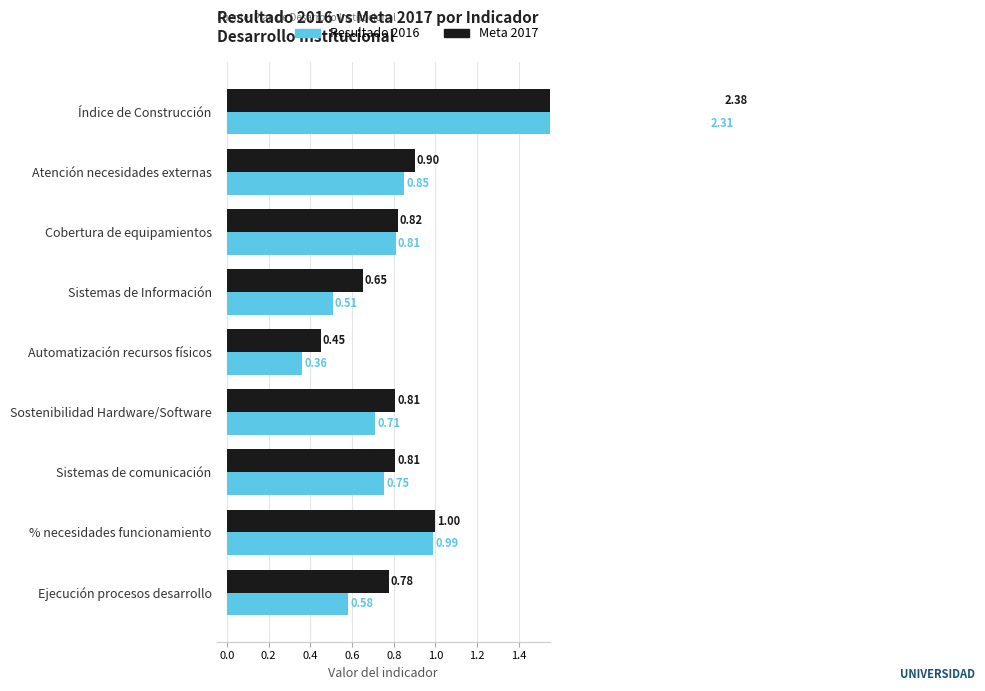

Does the chart contain any negative values?

No